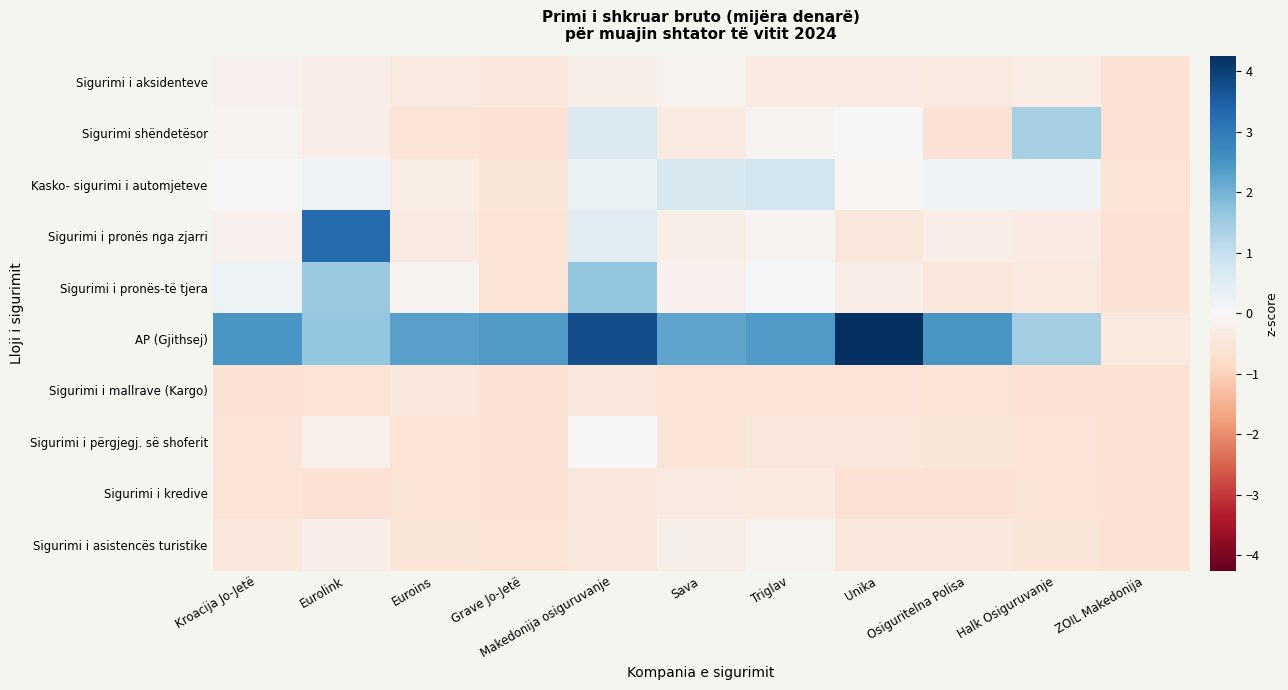

What is the difference between the highest and lowest values at Unika?

4.9